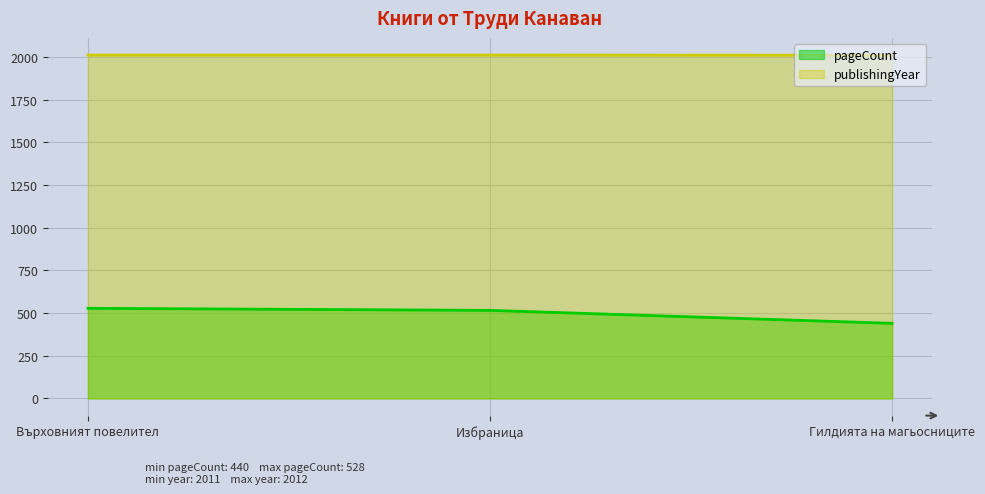

Which series has the largest range (max minus min)?

pageCount